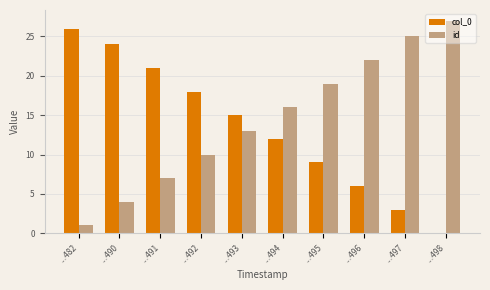

What are all the series names shown in the legend?

col_0, id